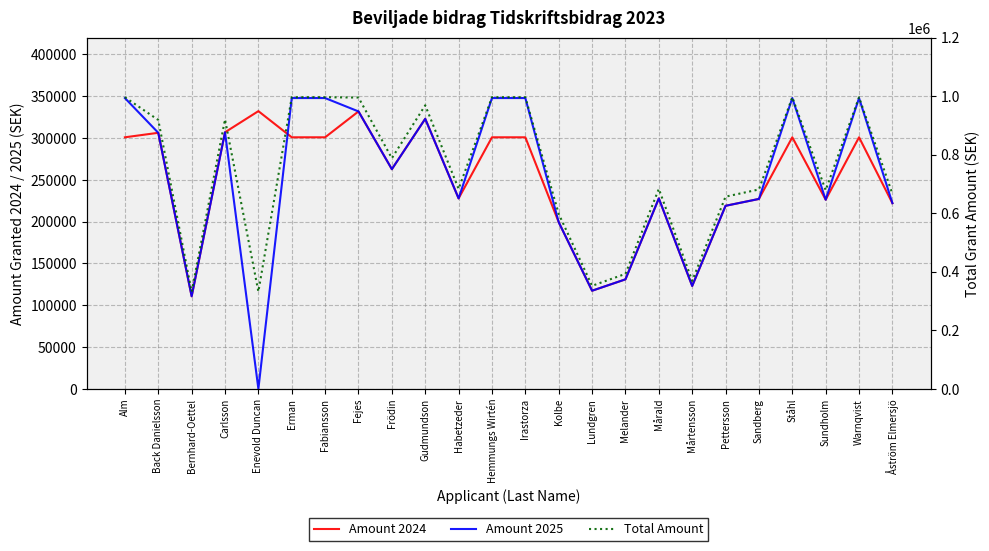

What are all the series names shown in the legend?

Amount 2024, Amount 2025, Total Amount